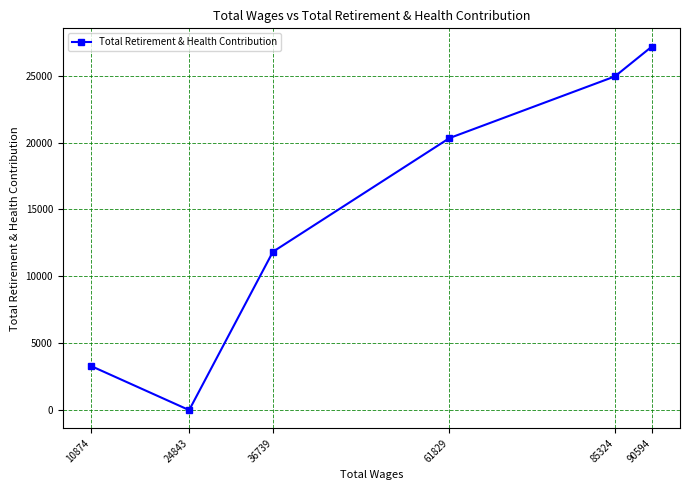

Rank the categories by value from lowest to highest.

24843, 10874, 36739, 61829, 85324, 90594